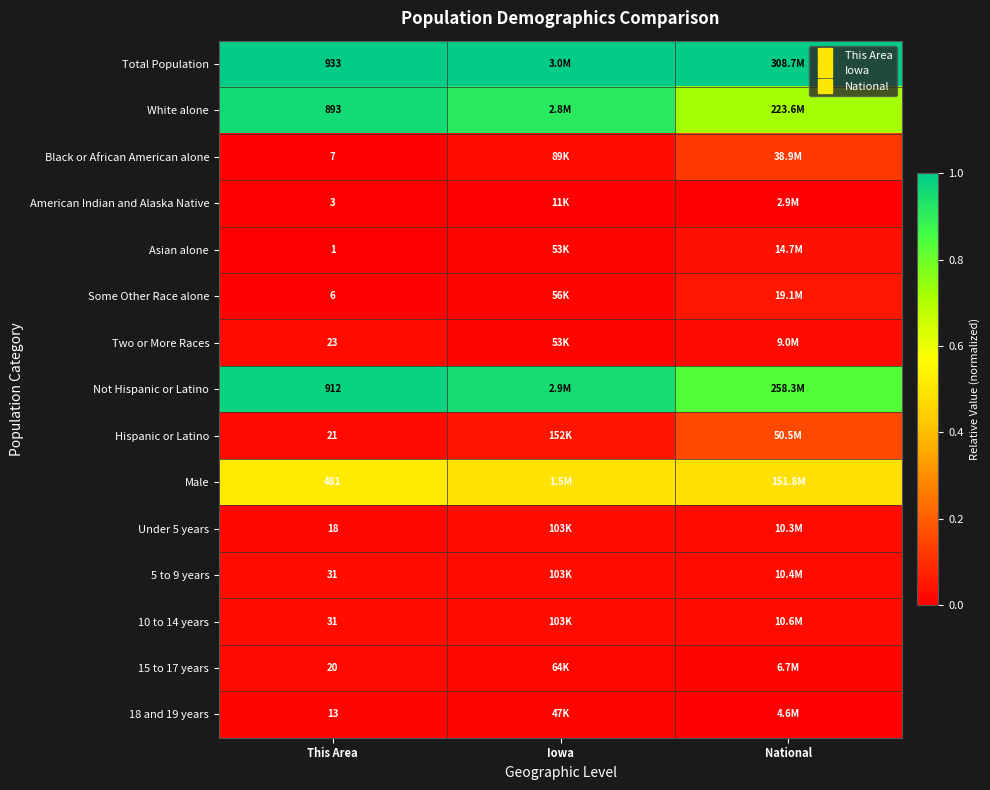

Which category has the highest value in the Black or African American alone series?

National